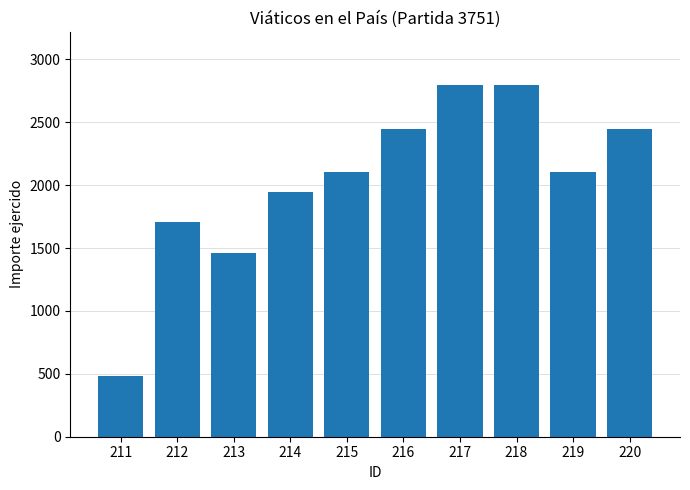

Which category has the lowest value across all series?

211